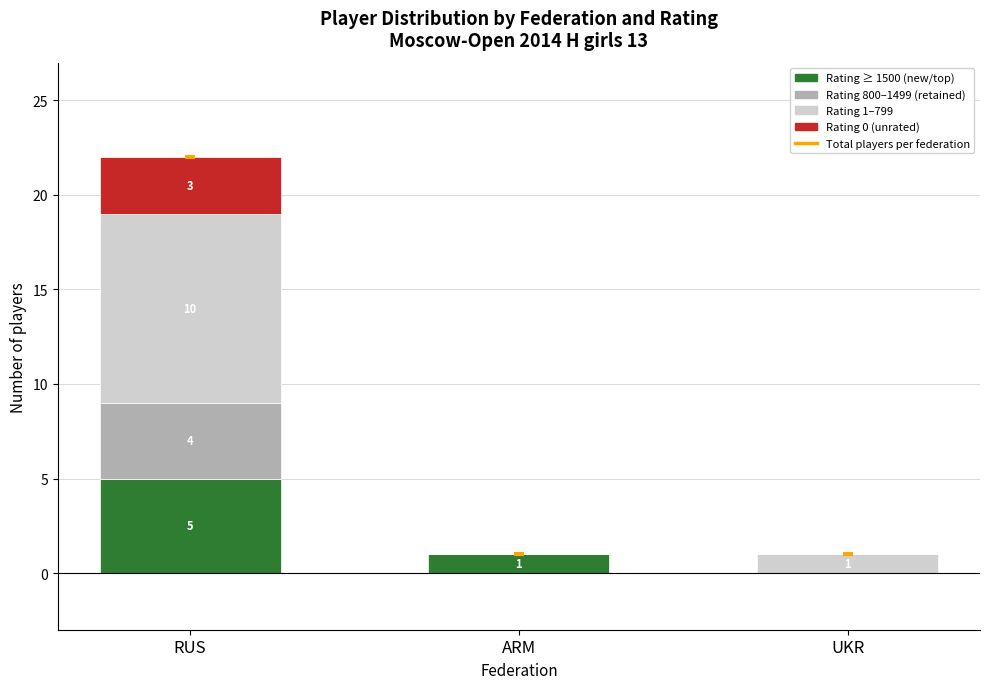

At which category is the sum across all series the highest?

RUS